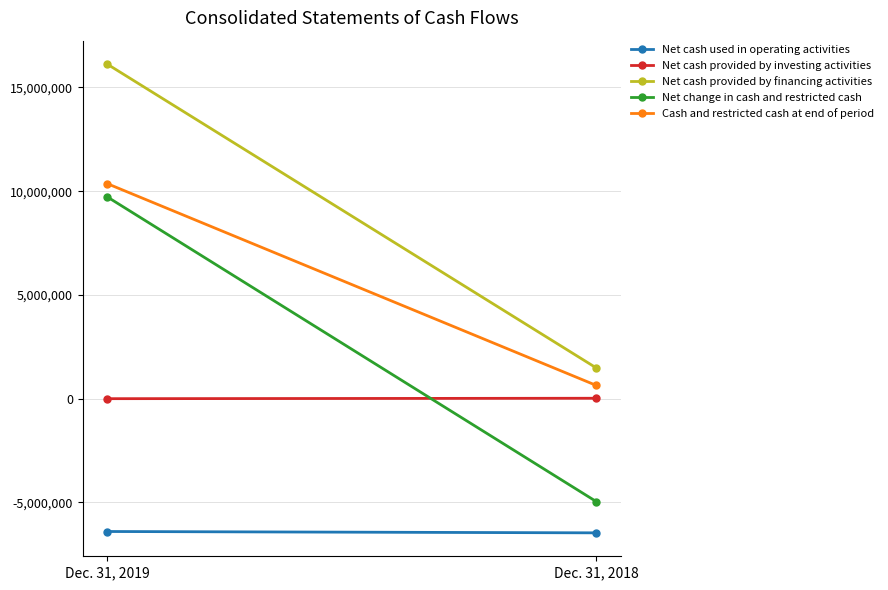

At which label is Cash and restricted cash at end of period closest to 5503017?

Dec. 31, 2018